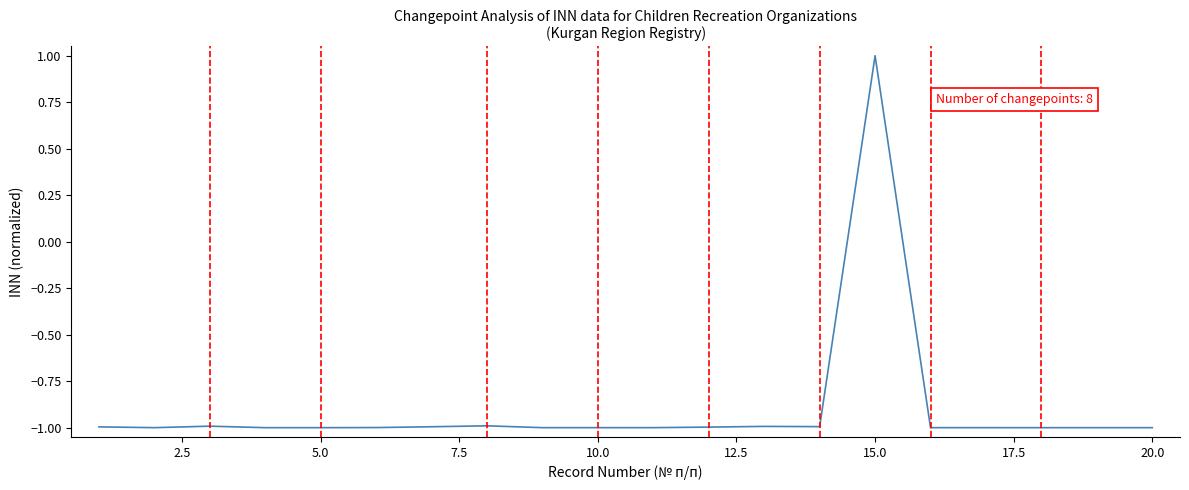

How many lines are shown in the chart?

1